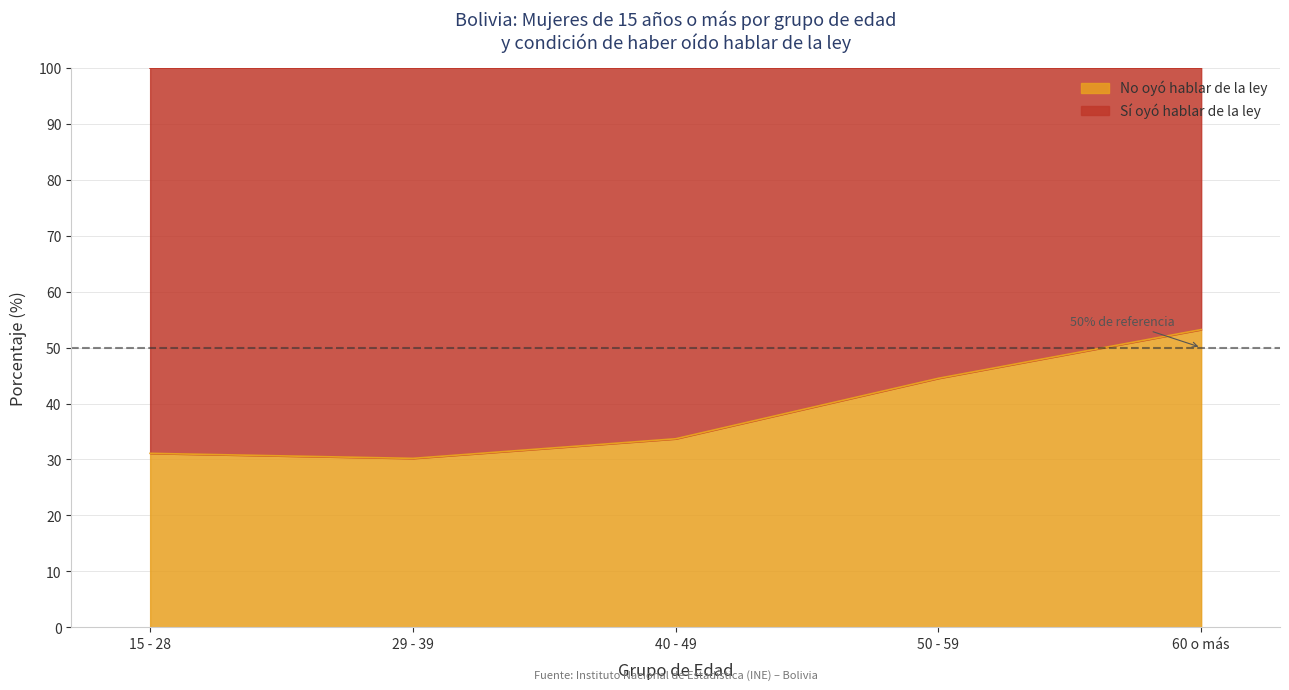

Count the number of categories in the chart.

5